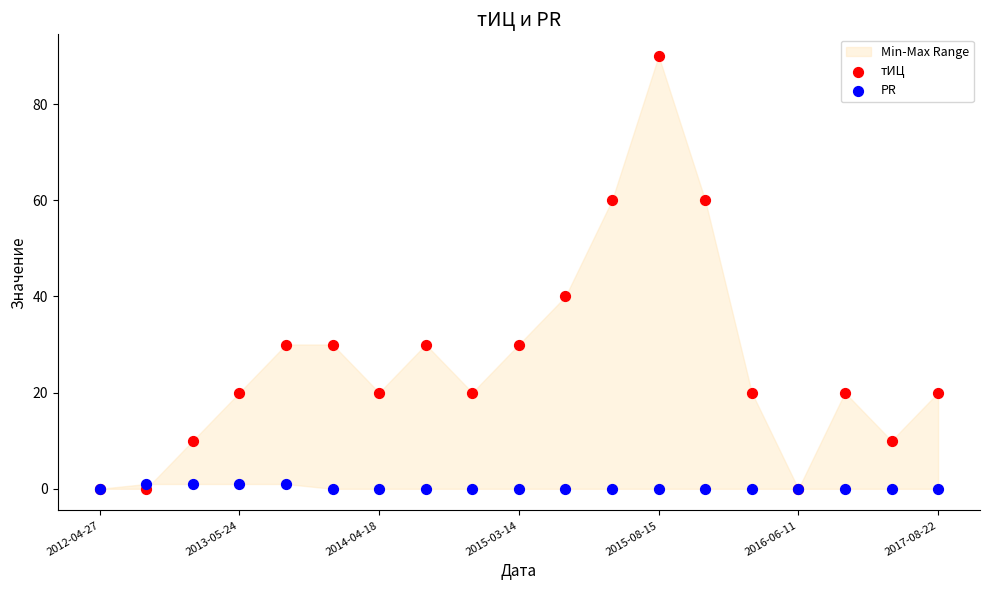

Across all series, what Y value is closest to 45?

40